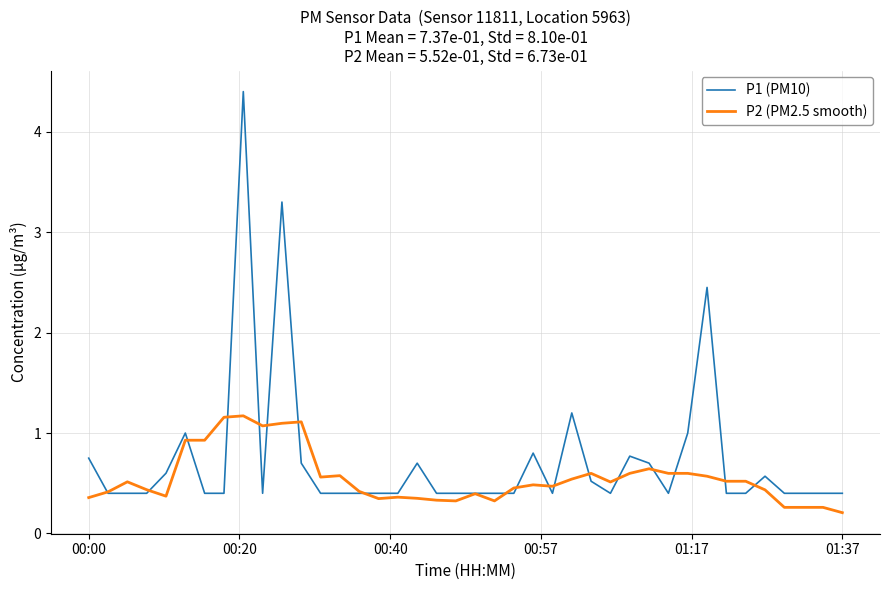

Rank the series by their maximum value, from lowest to highest.

P2 (PM2.5 smooth), P1 (PM10)